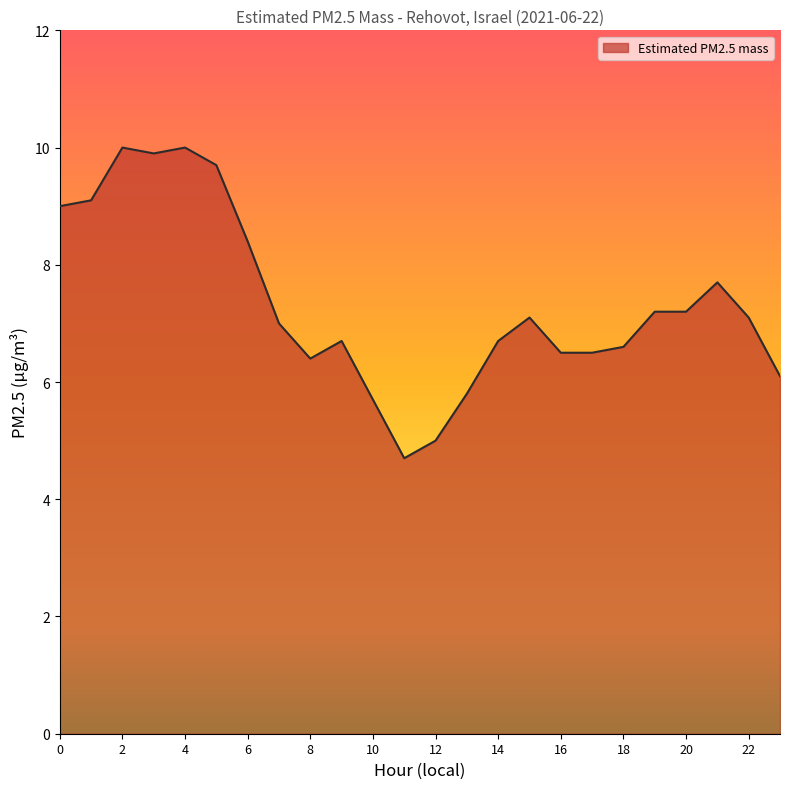

How many series are shown in this chart?

1